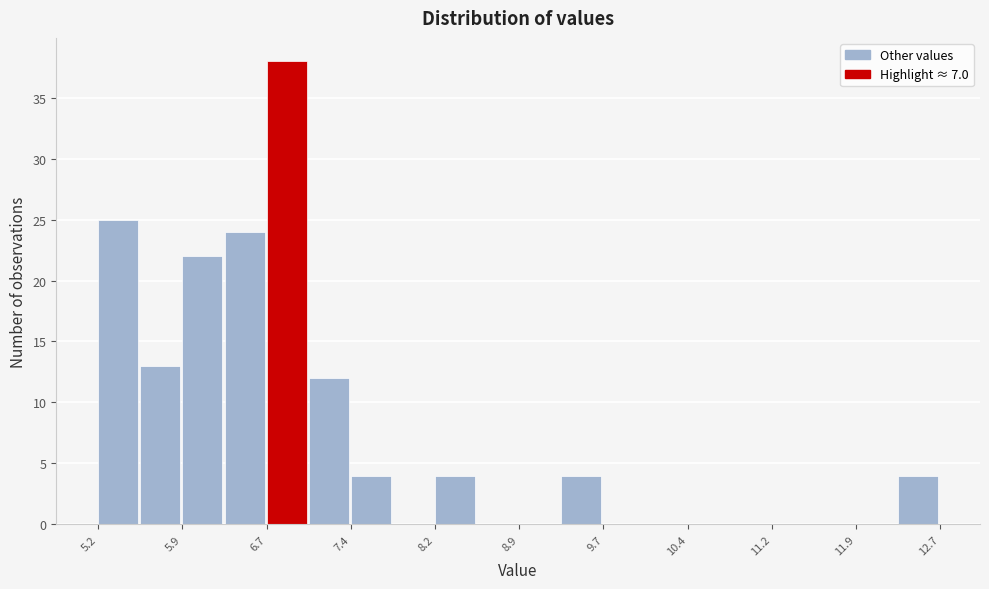

Around what value on the x-axis is the tallest bar? Give the approximate position of its centre, as read against the axis.

6.9